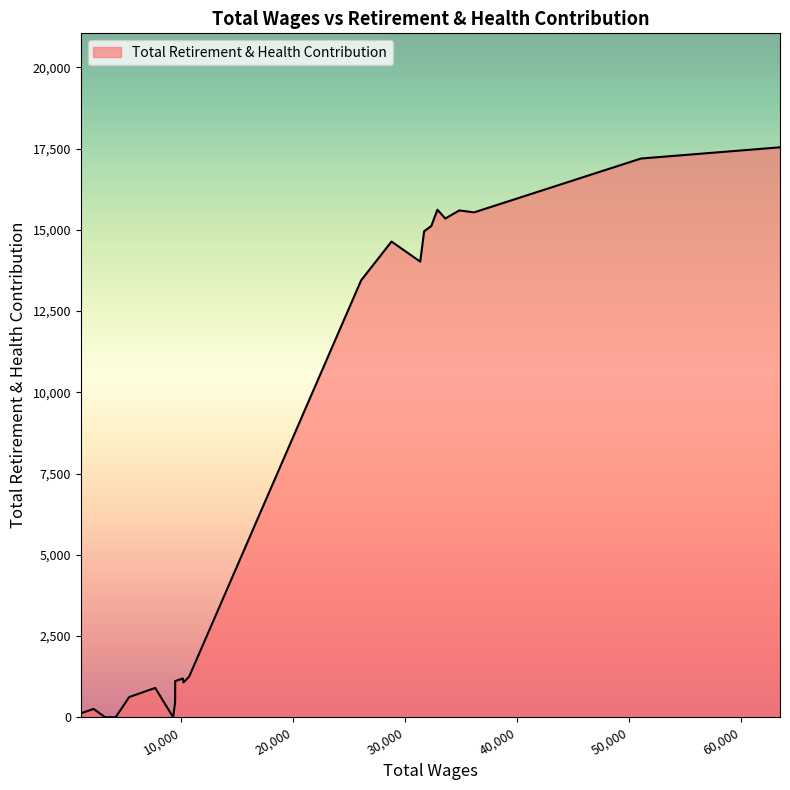

What is the greatest value displayed?

17543